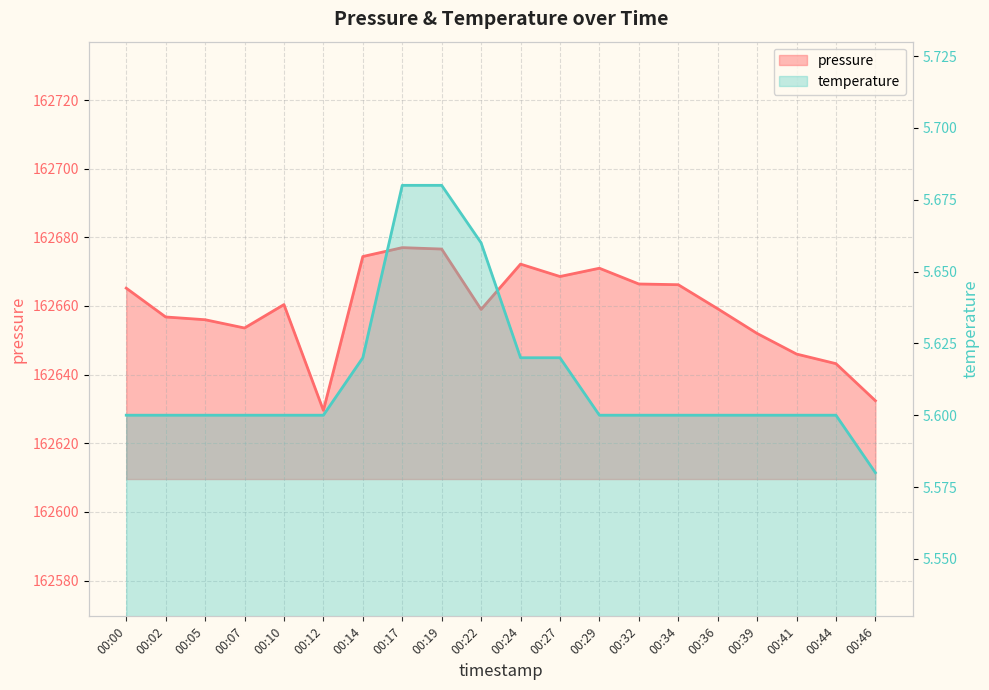

At which category is the sum across all series the highest?

00:17